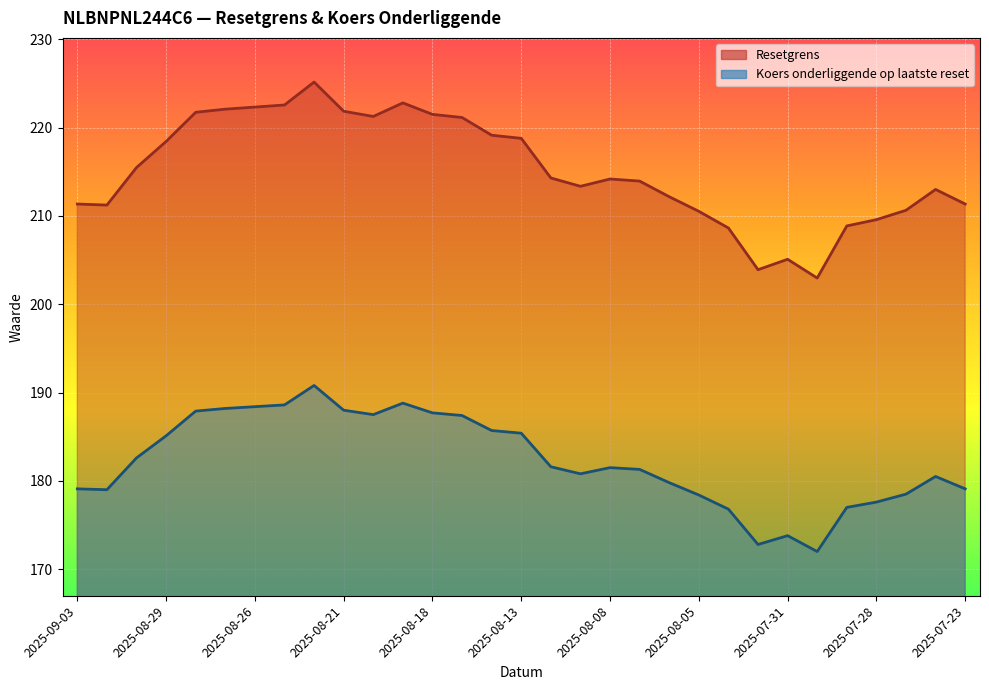

List the labels in order of Koers onderliggende op laatste reset value, smallest first.

2025-07-30, 2025-08-01, 2025-07-31, 2025-08-04, 2025-07-29, 2025-07-28, 2025-08-05, 2025-07-25, 2025-09-02, 2025-09-03, 2025-07-23, 2025-08-06, 2025-07-24, 2025-08-11, 2025-08-07, 2025-08-08, 2025-08-12, 2025-09-01, 2025-08-29, 2025-08-13, 2025-08-14, 2025-08-15, 2025-08-20, 2025-08-18, 2025-08-28, 2025-08-21, 2025-08-27, 2025-08-26, 2025-08-25, 2025-08-19, 2025-08-22